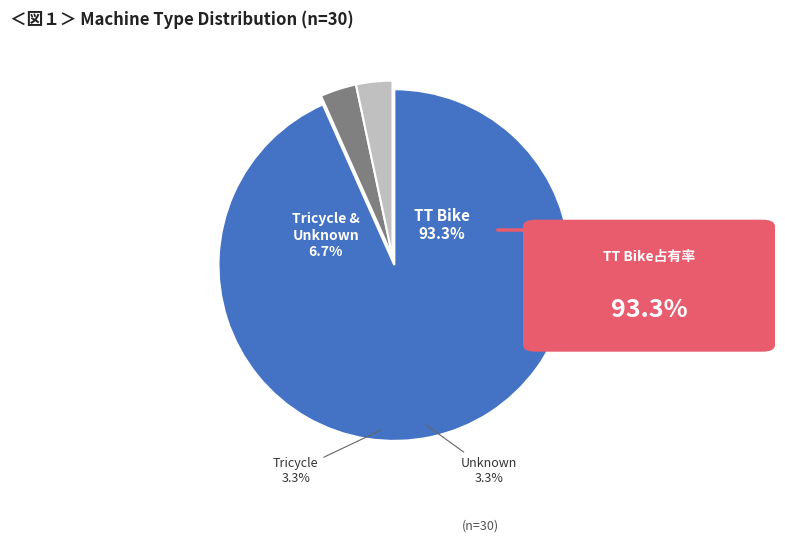

What is the change in value from TT Bike to Unknown?

-27